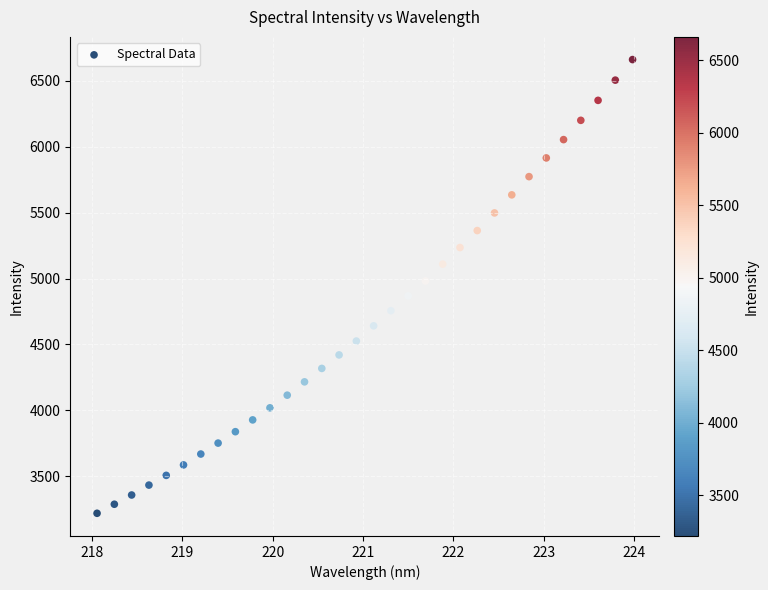

What is the range of X values (max minus min)?

5.9